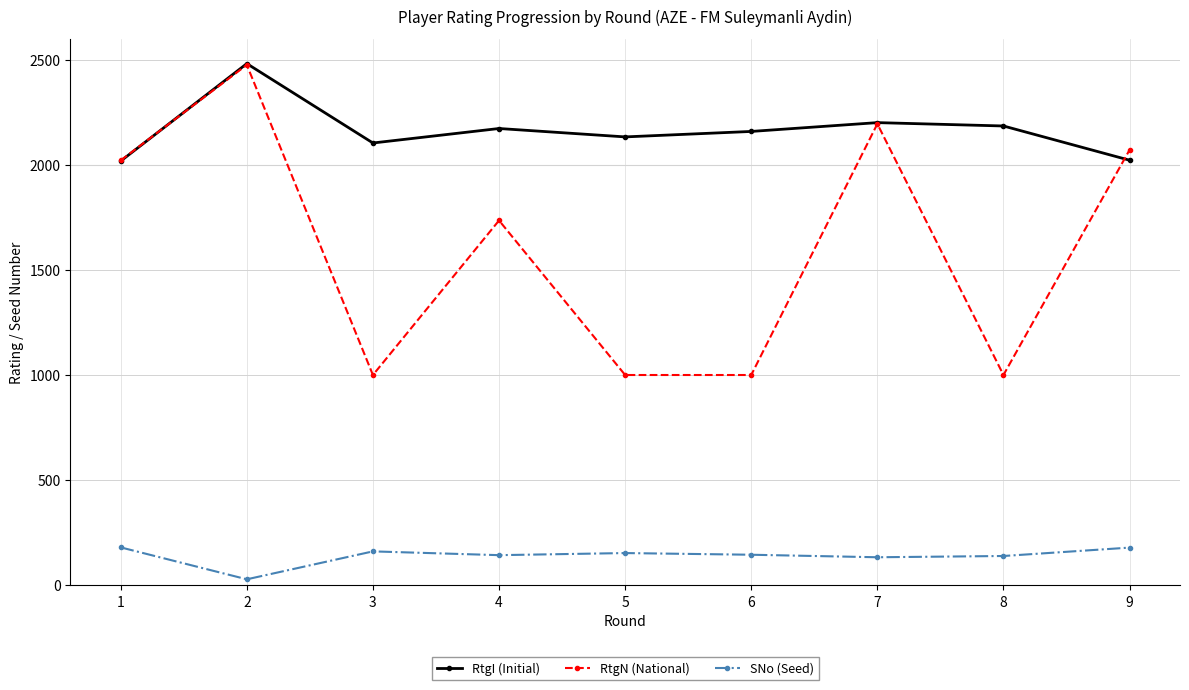

Between 5 and 7, which series saw the biggest shift?

RtgN (National)